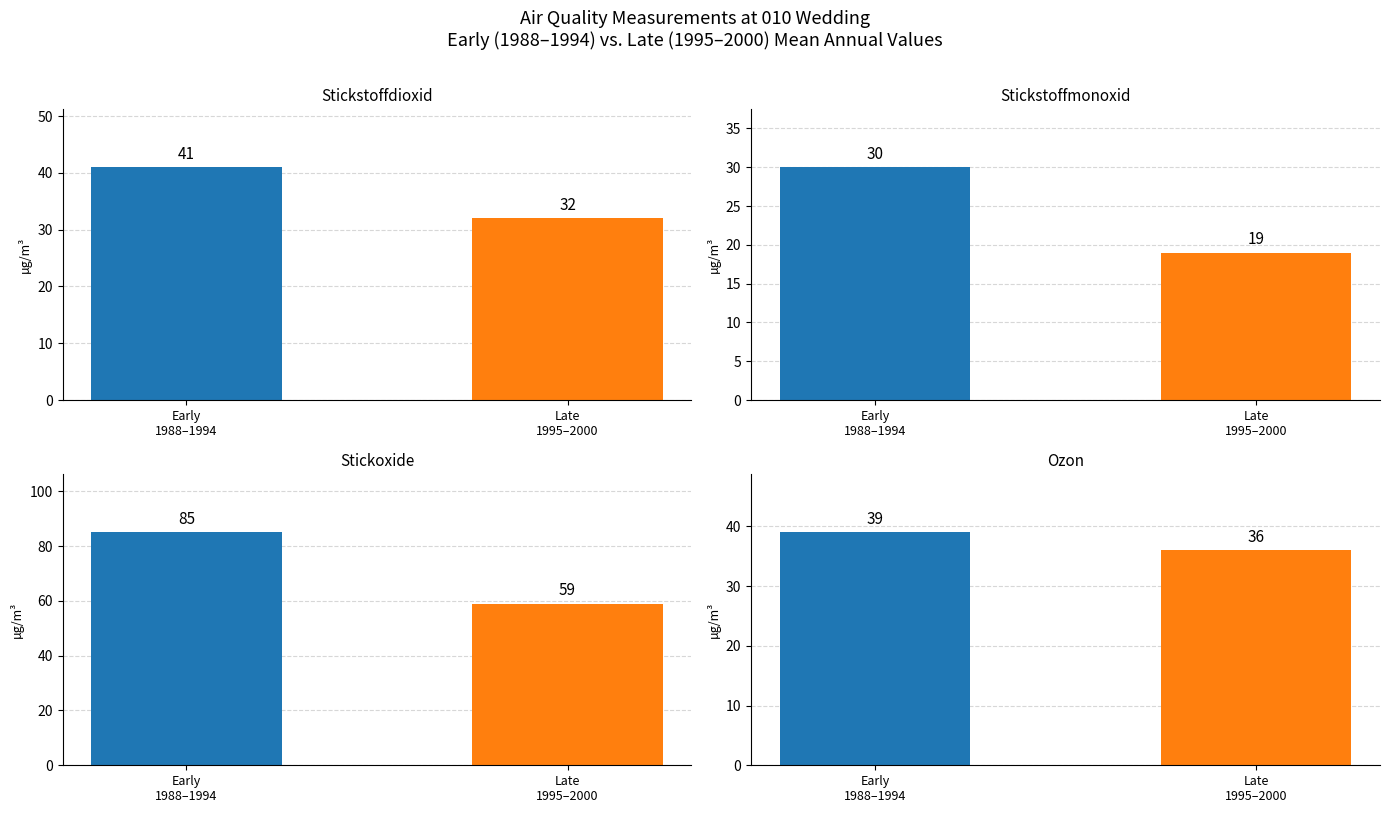

Rank the series at 10 from highest to lowest value.

Stickoxide, Ozon, Stickstoffdioxid, Stickstoffmonoxid